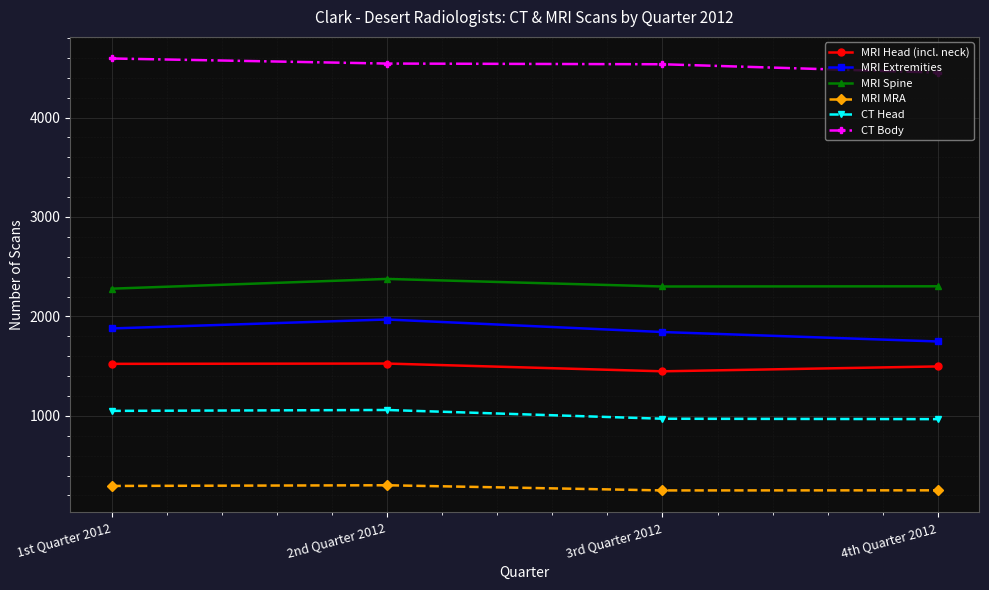

Is the value of MRI Extremities at 2nd Quarter 2012 greater than the value of MRI MRA at 1st Quarter 2012?

Yes